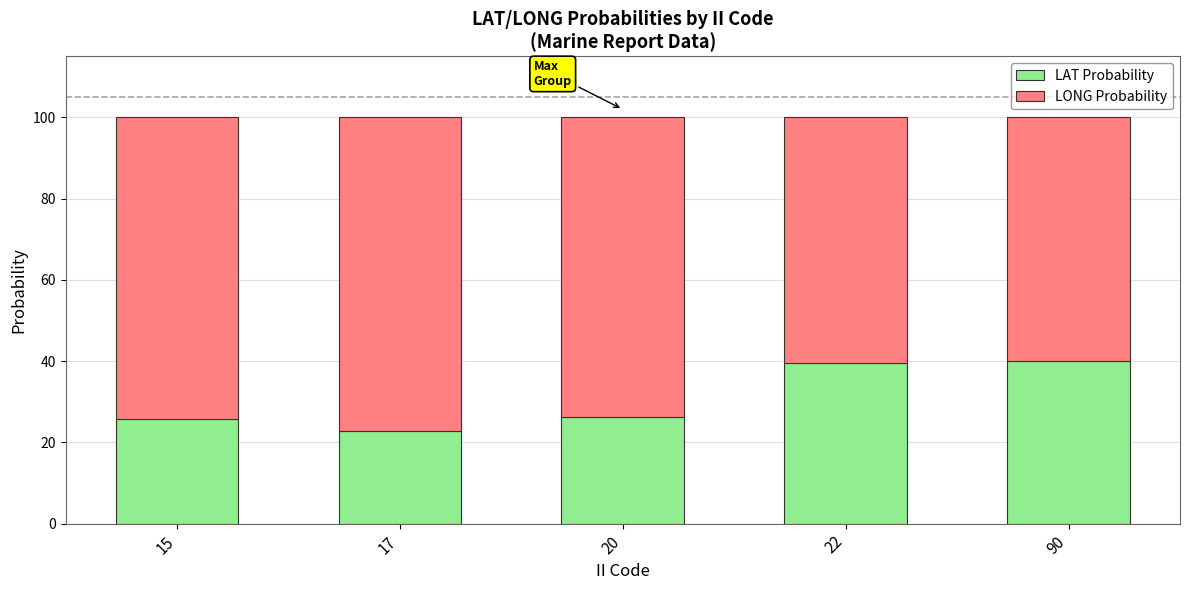

The LAT Probability series shows 22.4 at 22. True or false?

False